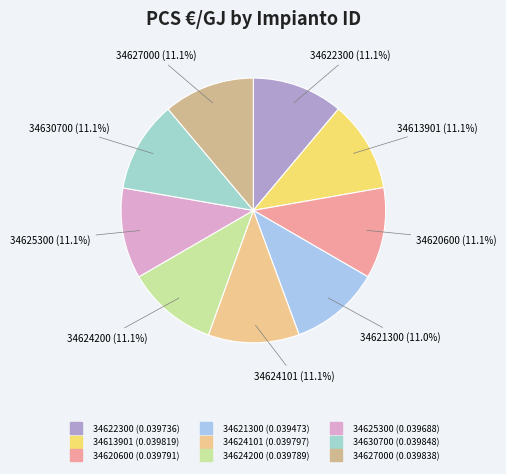

To the nearest percent, what percentage of the pie is 34620600?

11%